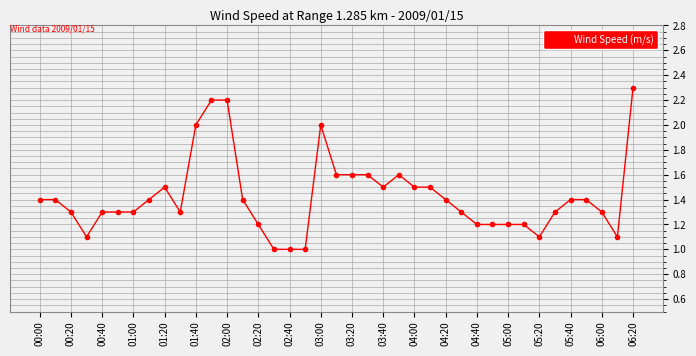

What is the sum of all values?

55.6